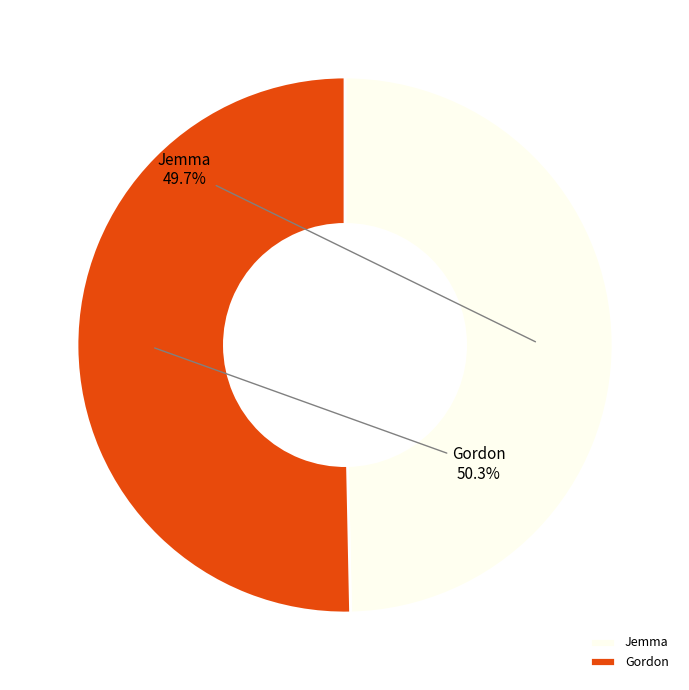

How many segments does this pie chart have?

2